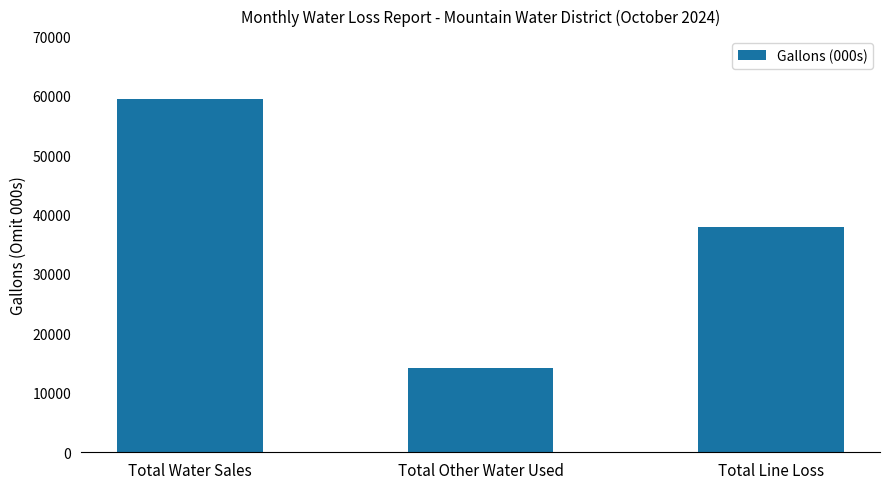

The chart shows a value of 100599 at Total Water Sales. True or false?

False